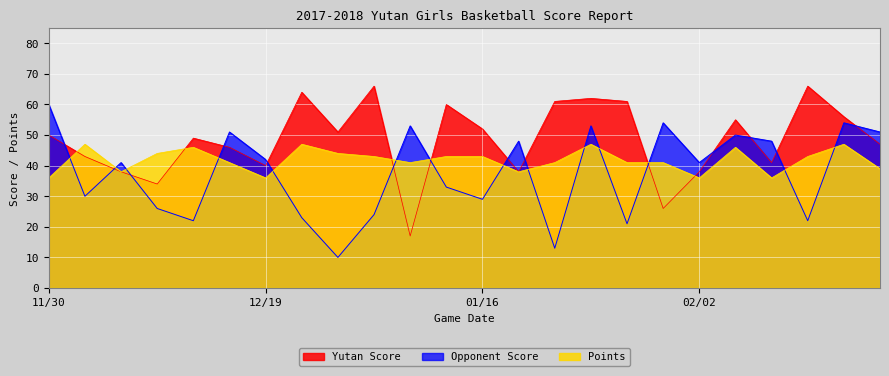

What is the approximate value of Points at 02/15, to the nearest 5?

40